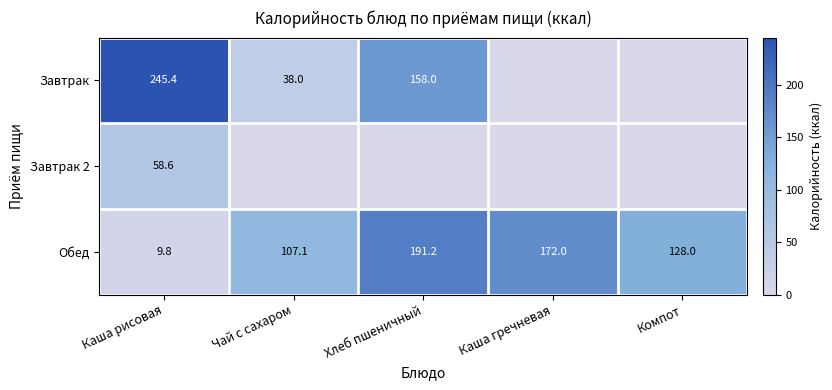

Where is Обед nearest to the value 100?

Чай с сахаром